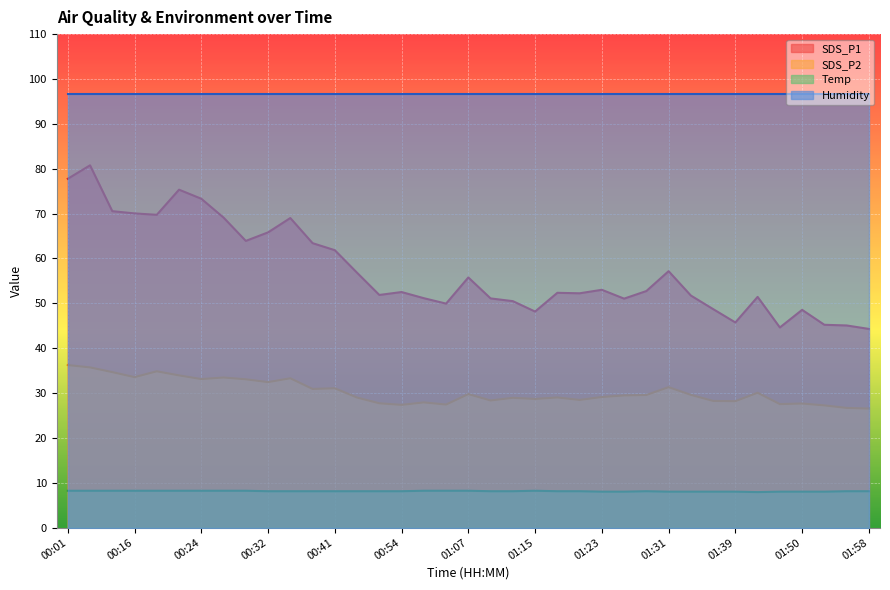

Rank the series by their maximum value, from lowest to highest.

Temp, SDS_P2, SDS_P1, Humidity